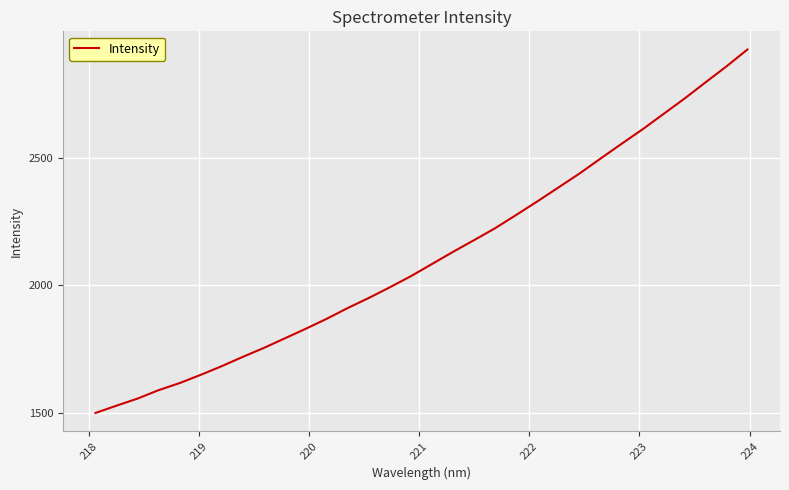

What is the greatest value displayed?

2923.2